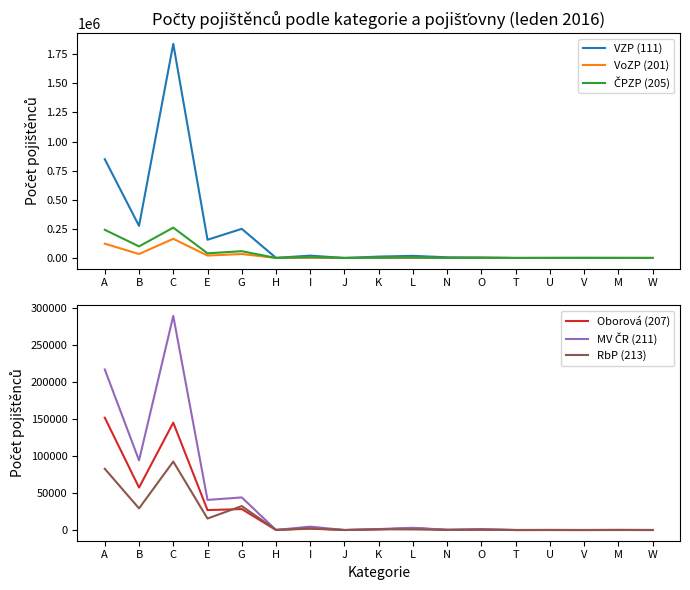

List the series in order of their peak value, highest first.

VZP (111), MV ČR (211), ČPZP (205), VoZP (201), Oborová (207), RbP (213)